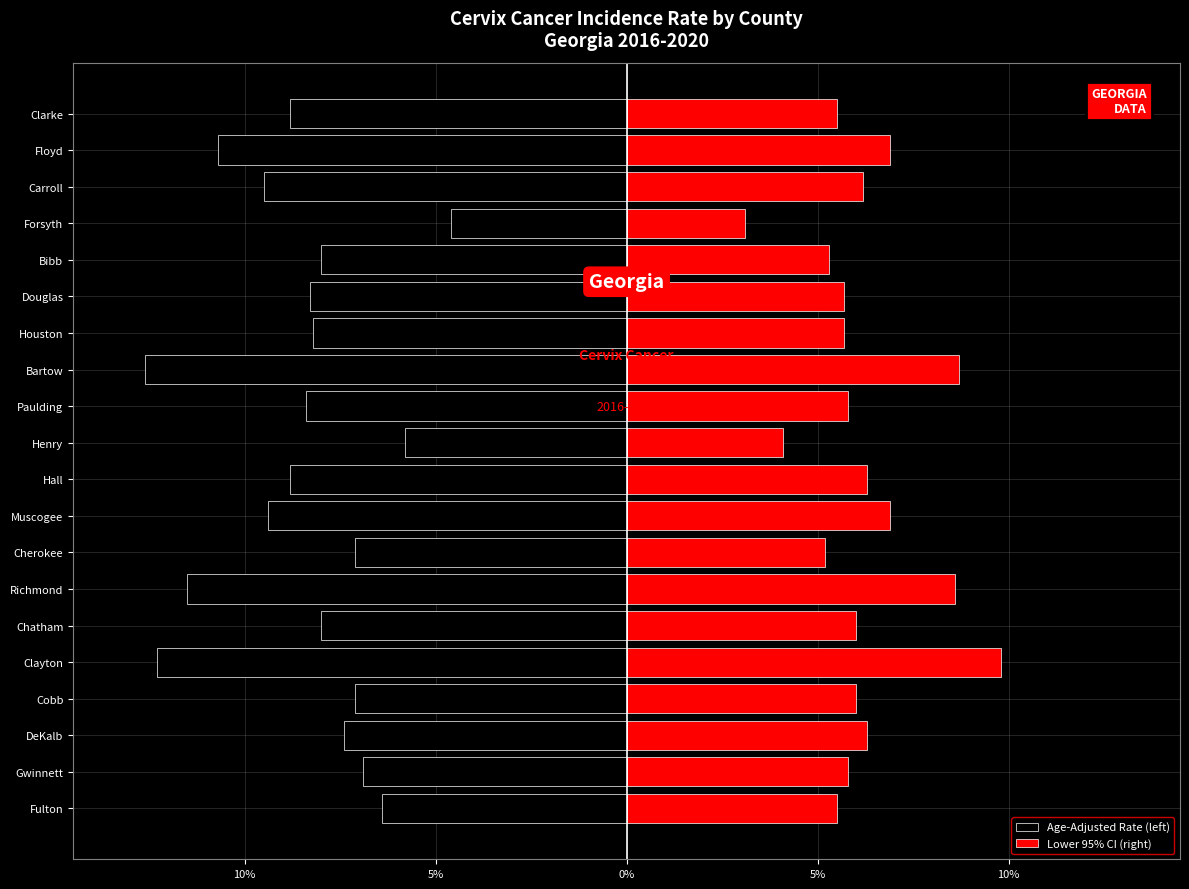

What is the value of the Lower 95% CI (right) bar at the 4th from the left?

6.0